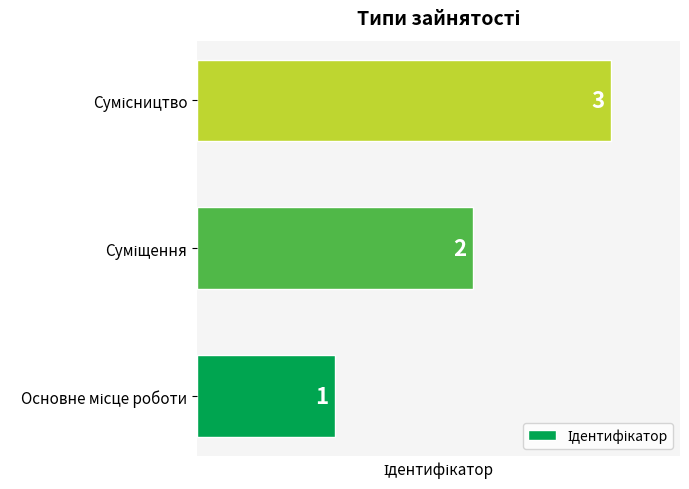

What is the maximum value shown in the chart?

3